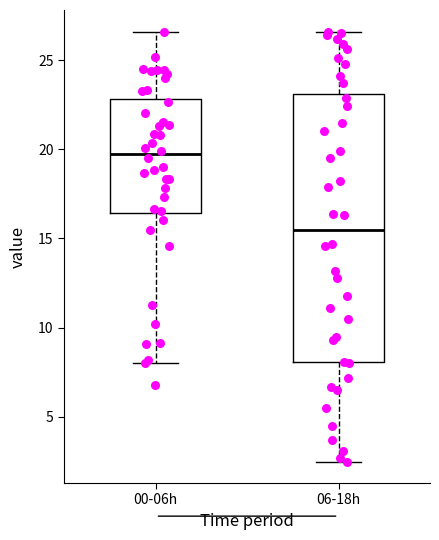

Which box's median line is the highest?

00-06h